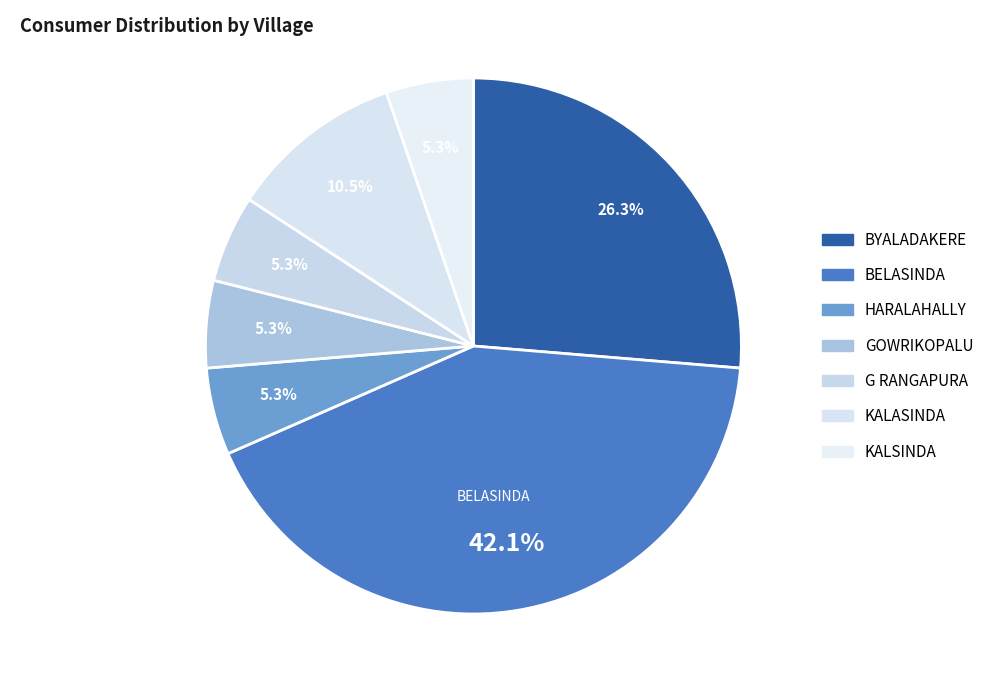

To the nearest percent, what portion does GOWRIKOPALU represent?

5%